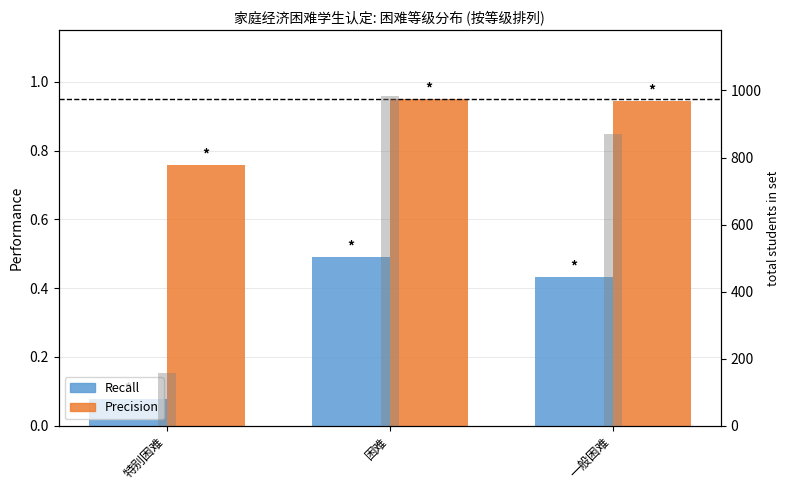

What is the label of the 2nd bar from the right?

困难